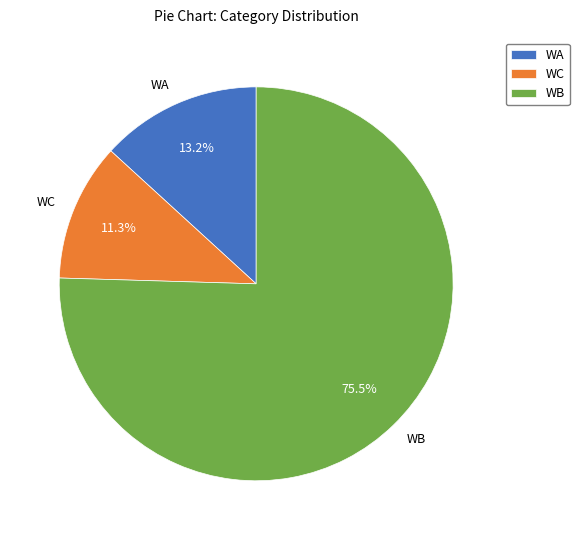

True or false: WA accounts for 13% of the total.

True